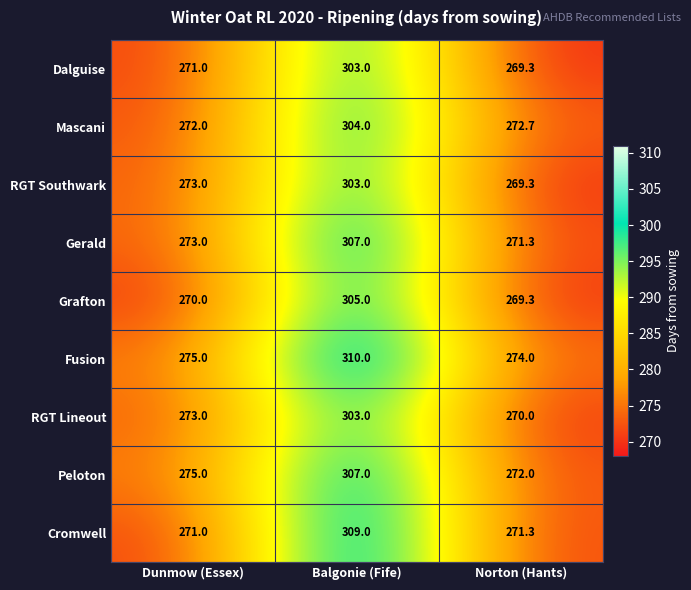

The Dalguise series shows 120.5 at Norton (Hants). True or false?

False